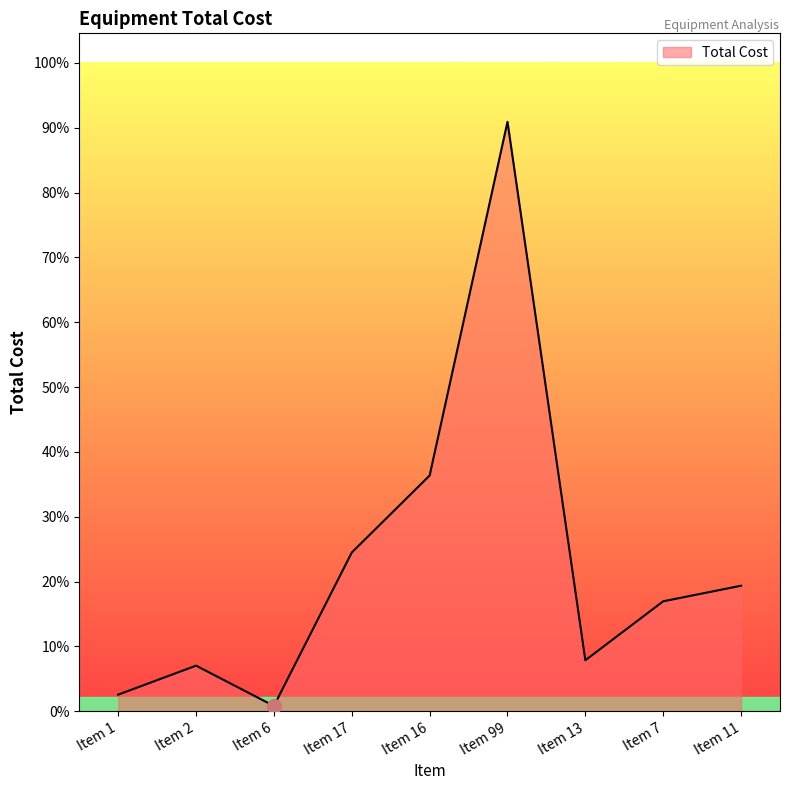

List the labels in order of value, smallest first.

Item 6, Item 1, Item 2, Item 13, Item 7, Item 11, Item 17, Item 16, Item 99